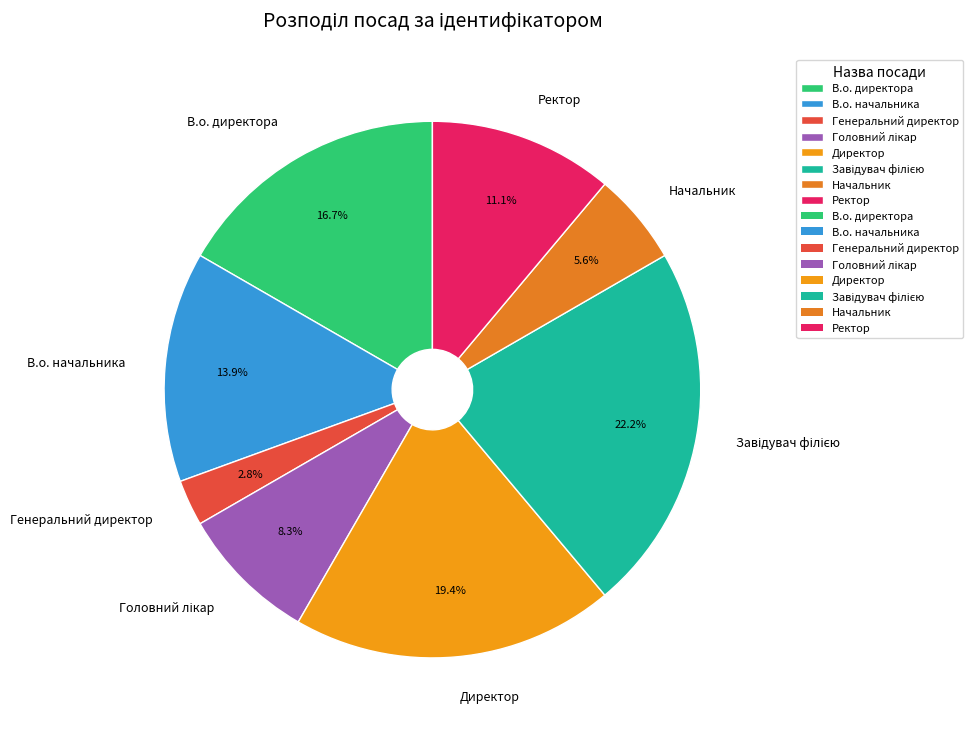

How many slices are in this pie chart?

8